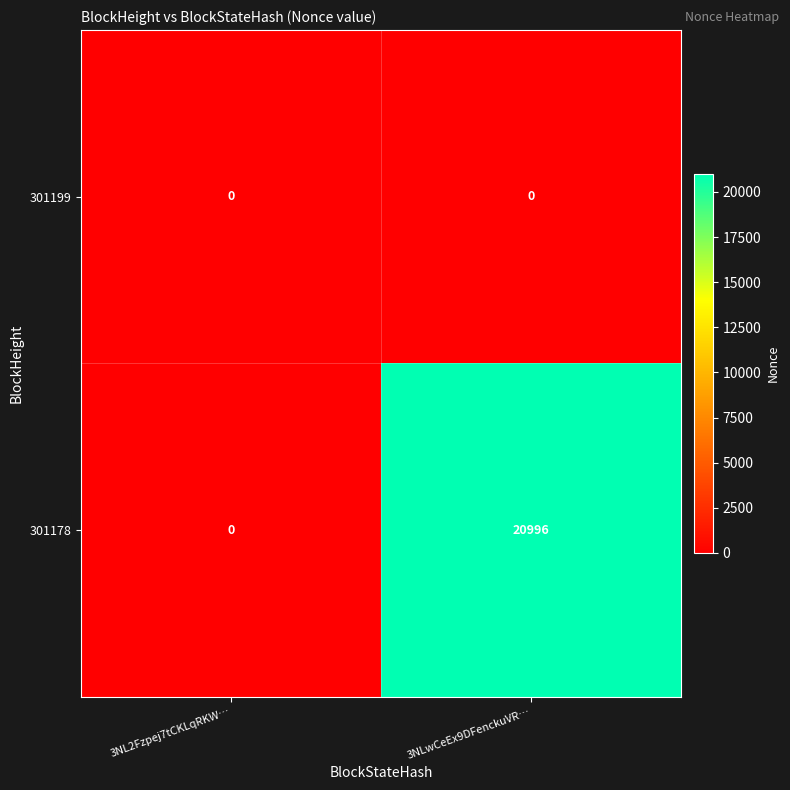

Which series has the widest spread of values?

301178